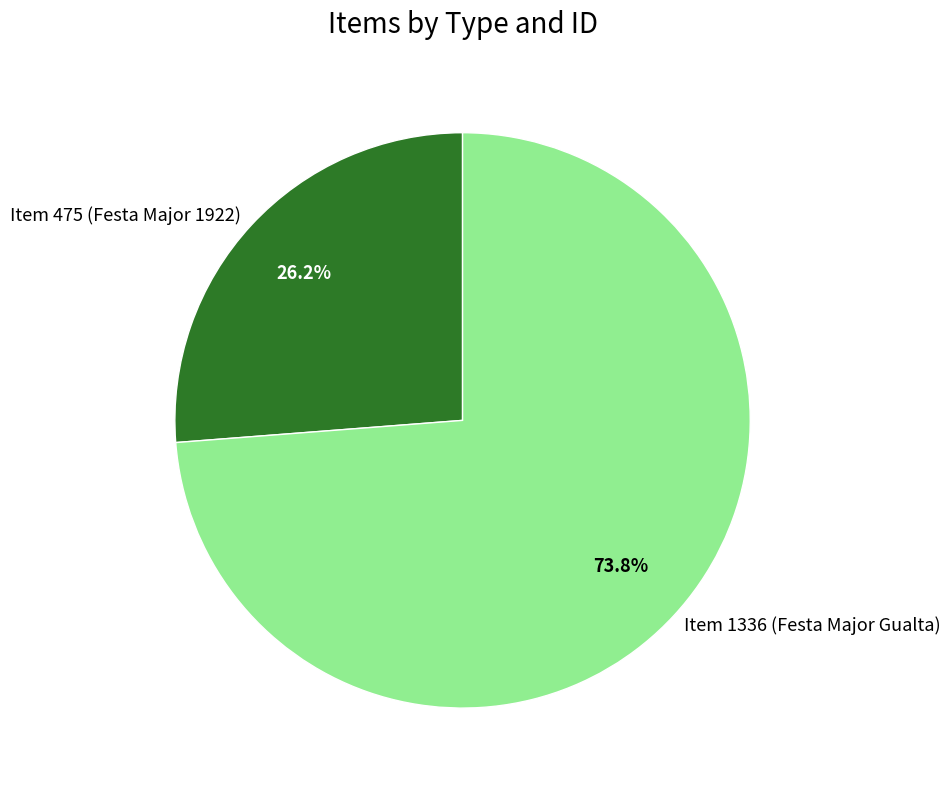

Is the sum of Item 1336 (Festa Major Gualta) and Item 475 (Festa Major 1922) greater than half?

Yes